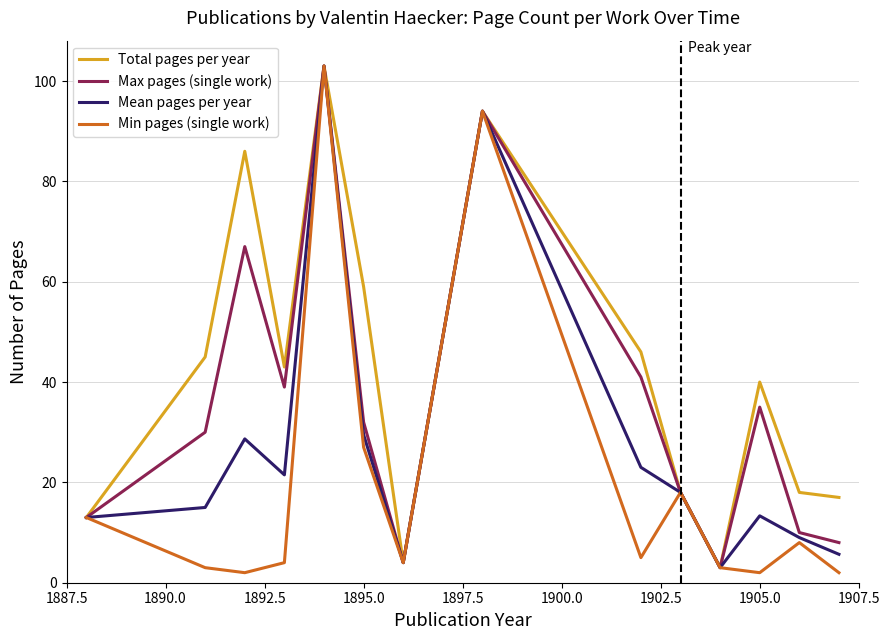

Which series has the largest range (max minus min)?

Min pages (single work)